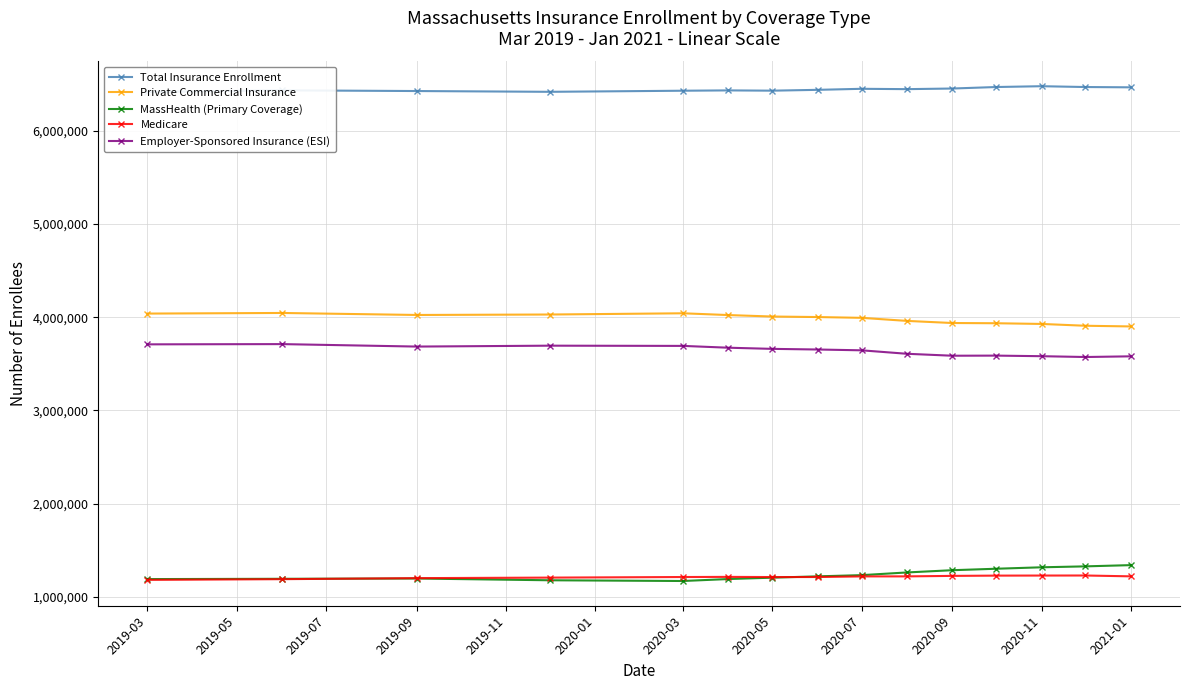

True or false: Total Insurance Enrollment and Medicare cross at least once.

False